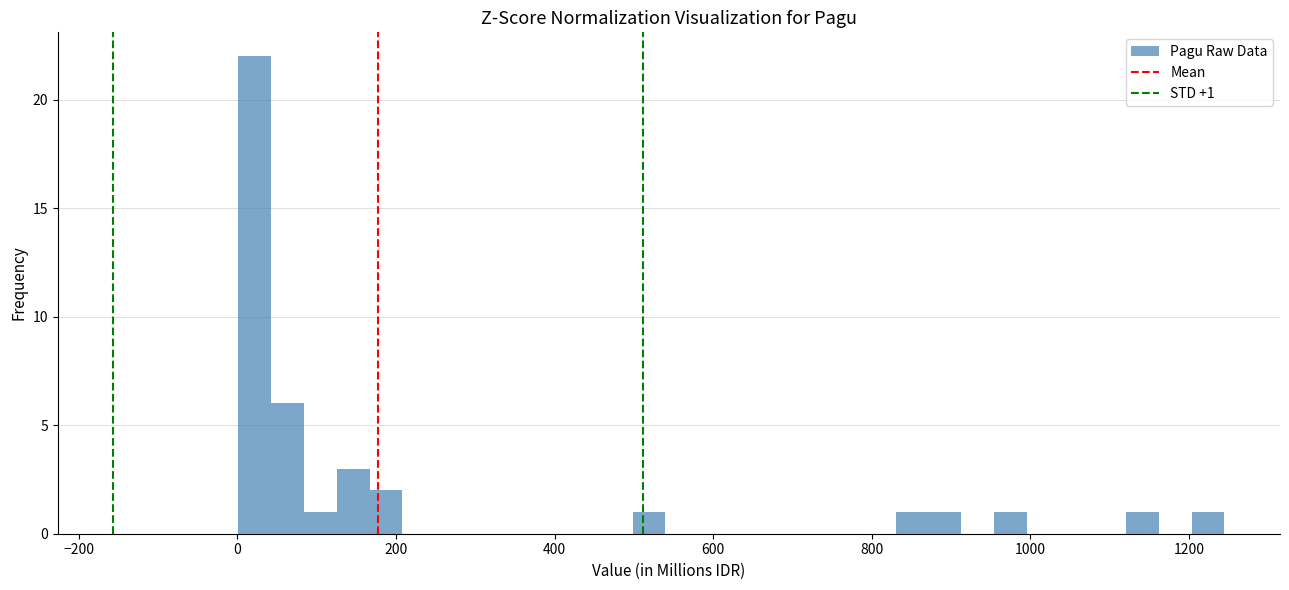

Around what value on the x-axis is the tallest bar? Give the approximate position of its centre, as read against the axis.

20